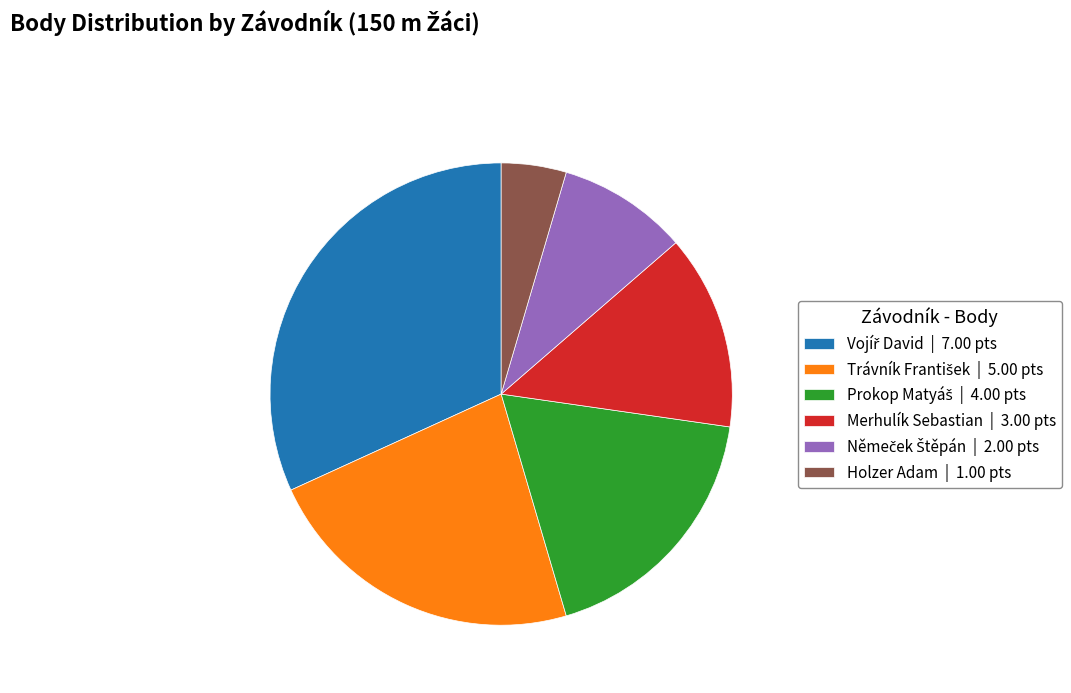

Between Holzer Adam | 1.00 pts and Merhulík Sebastian | 3.00 pts, which is larger?

Merhulík Sebastian | 3.00 pts